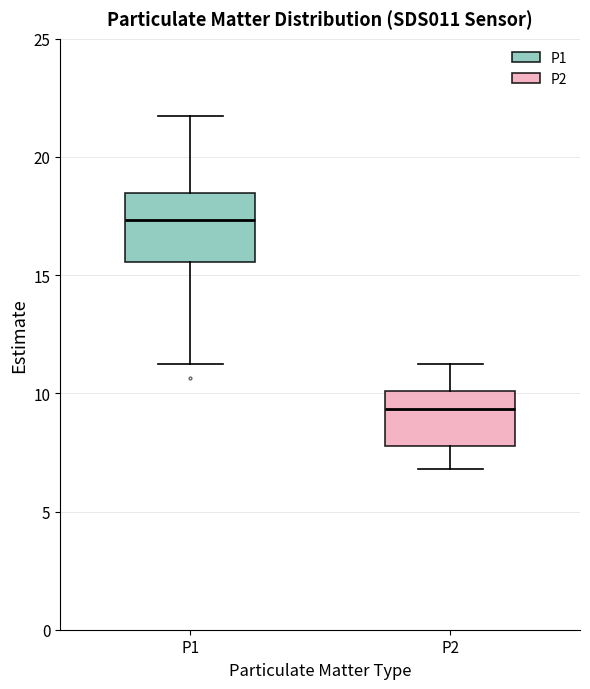

Reading left to right, read every box against the y-axis: the position of its median line, the range the box covers, and the ends of its whiskers. The values are not printed on the chart, so give them approximately, as read against the axis.

P1: median 17.5, box 15.5 to 18.5, whiskers 11.0 to 21.5
P2: median 9.5, box 8.0 to 10.0, whiskers 7.0 to 11.5